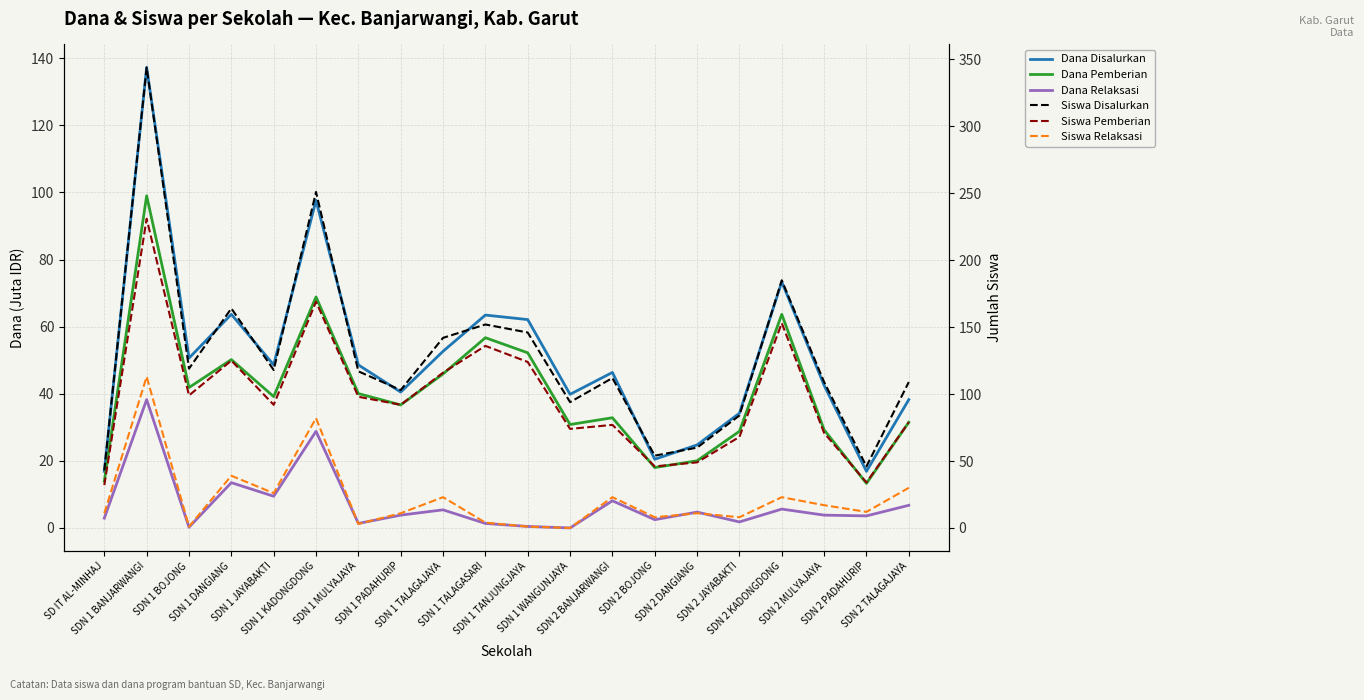

The value of Siswa Disalurkan at SDN 1 TALAGASARI is 268.0. True or false?

False